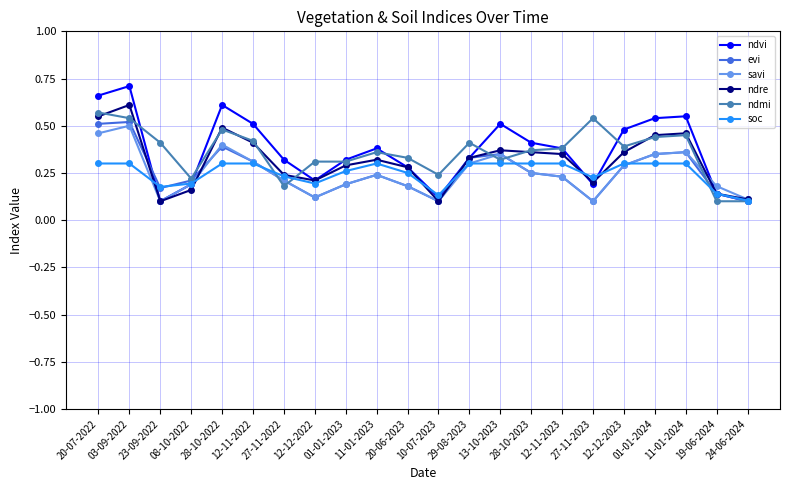

What is the label of the 5th point from the right?

12-12-2023